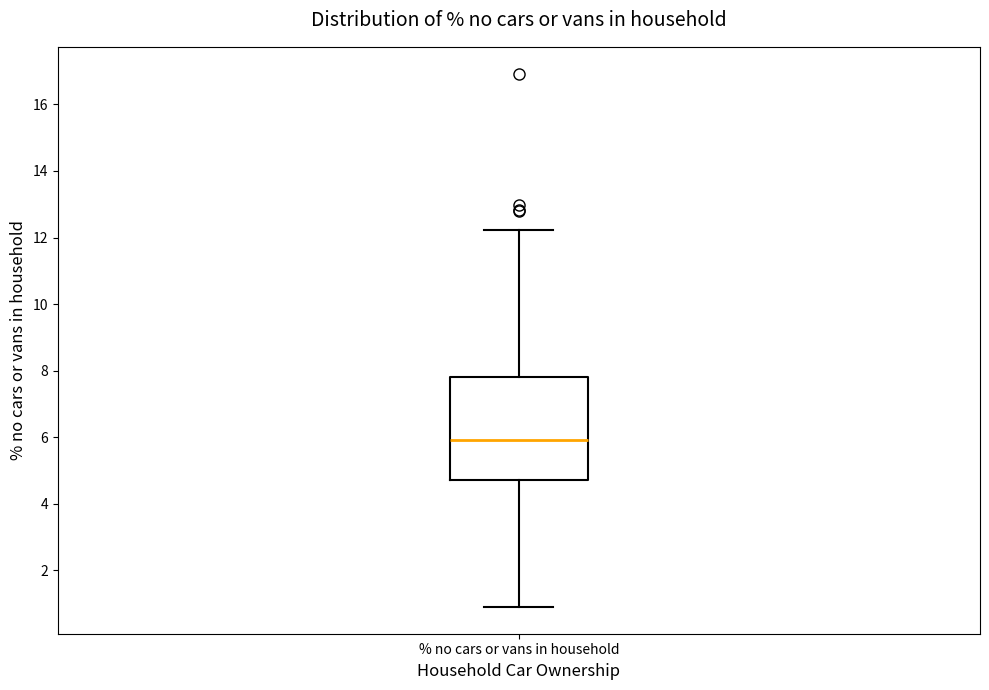

Where is the lower edge of the box for % no cars or vans in household on the y-axis? The values are not printed on the chart, so give them approximately, as read against the axis.

4.8